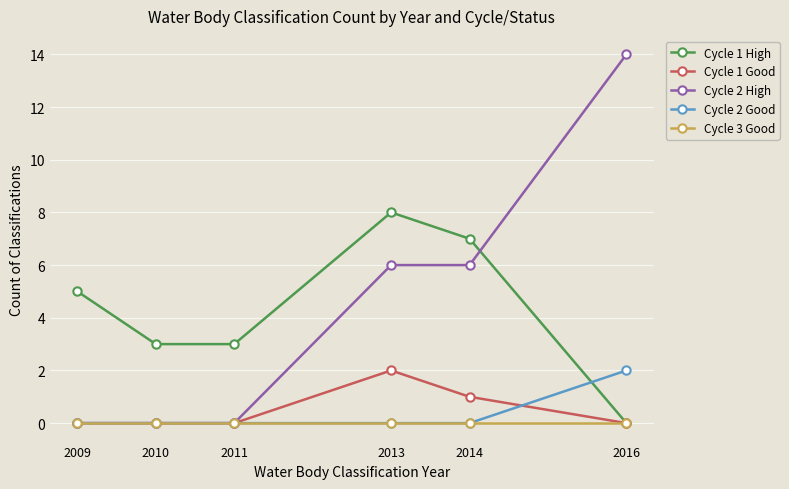

Which series has the widest spread of values?

Cycle 2 High